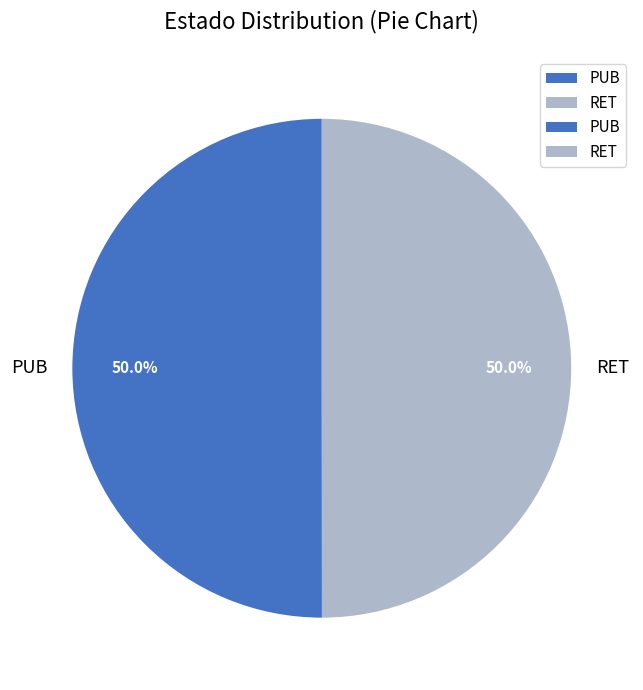

What percentage is the PUB slice, to the nearest percent?

50%